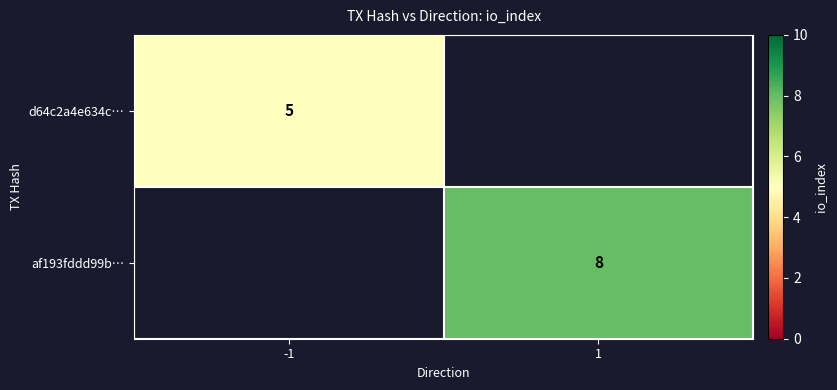

Is the value of d64c2a4e634c… at -1 greater than the value of af193fddd99b… at 1?

No